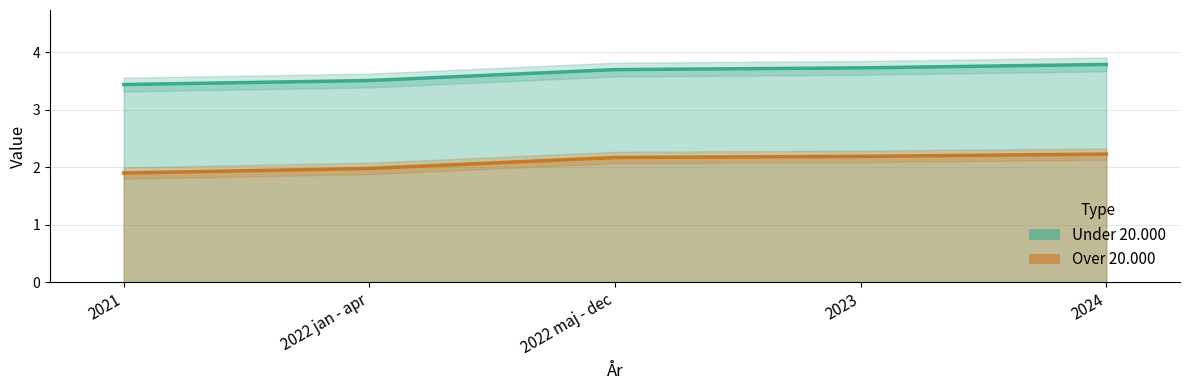

What is the total value across all series at 2024?

6.0